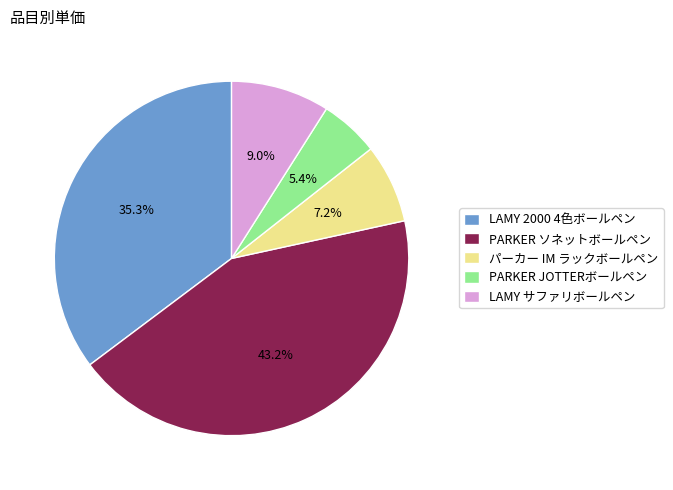

True or false: PARKER ソネットボールペン accounts for 43% of the total.

True